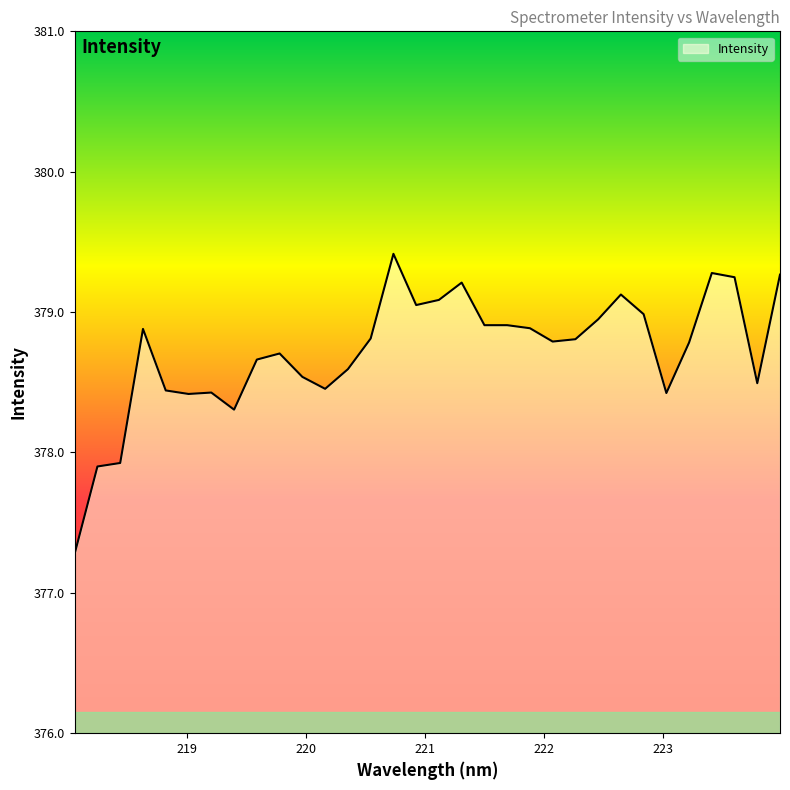

How many lines are shown in the chart?

1